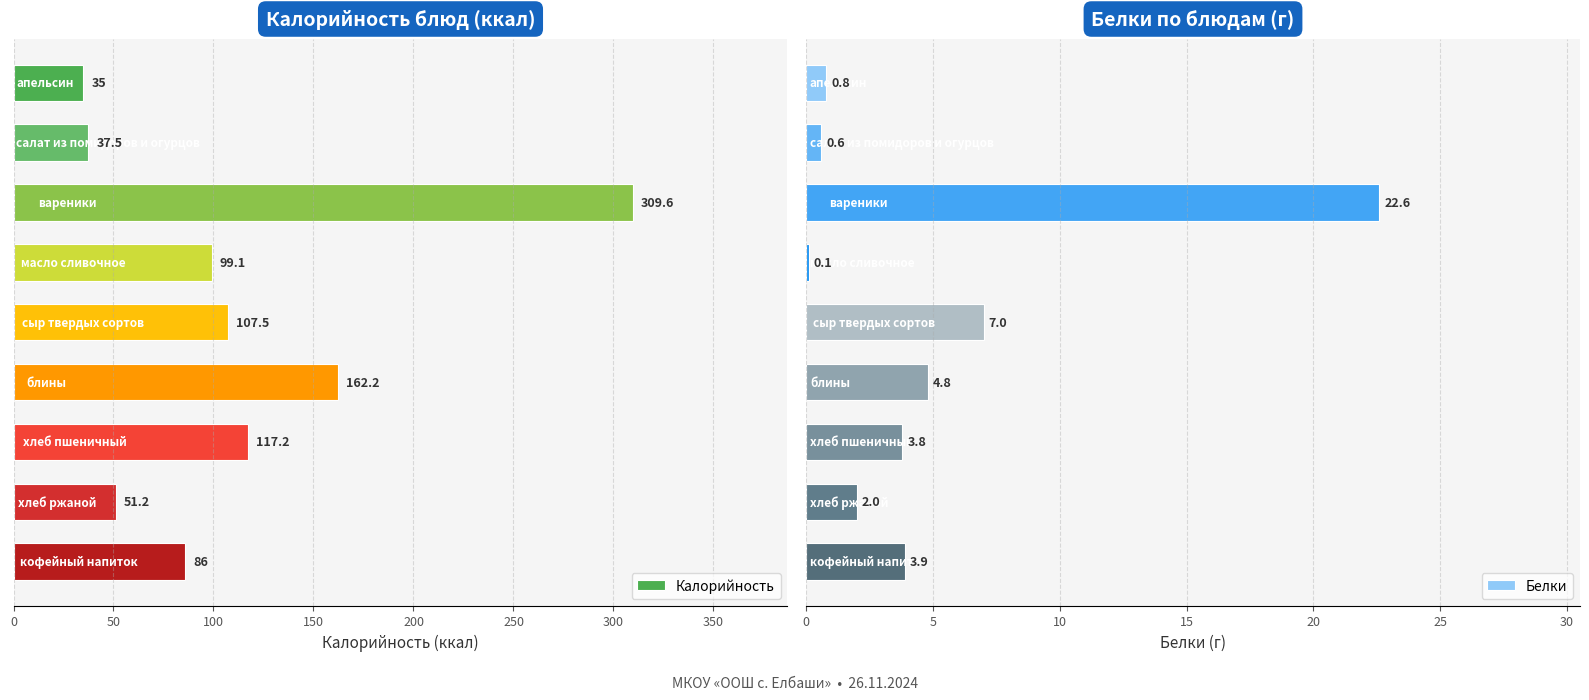

What is the difference between the maximum and minimum values in the Белки series?

22.5